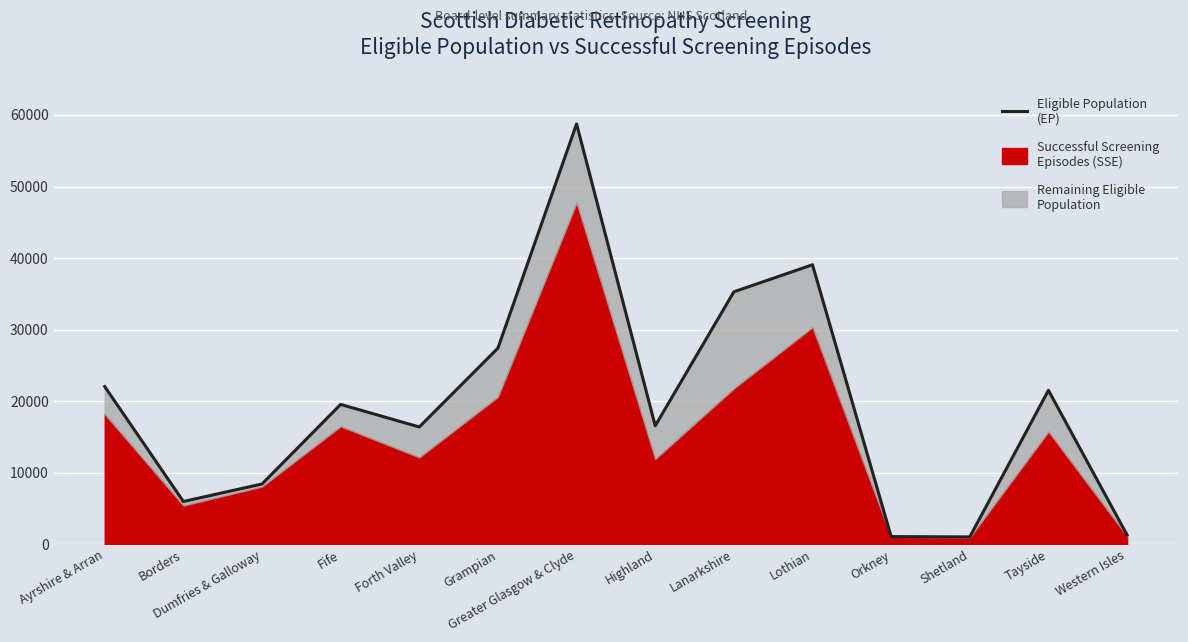

The chart shows a value of 16580 at Highland. True or false?

True